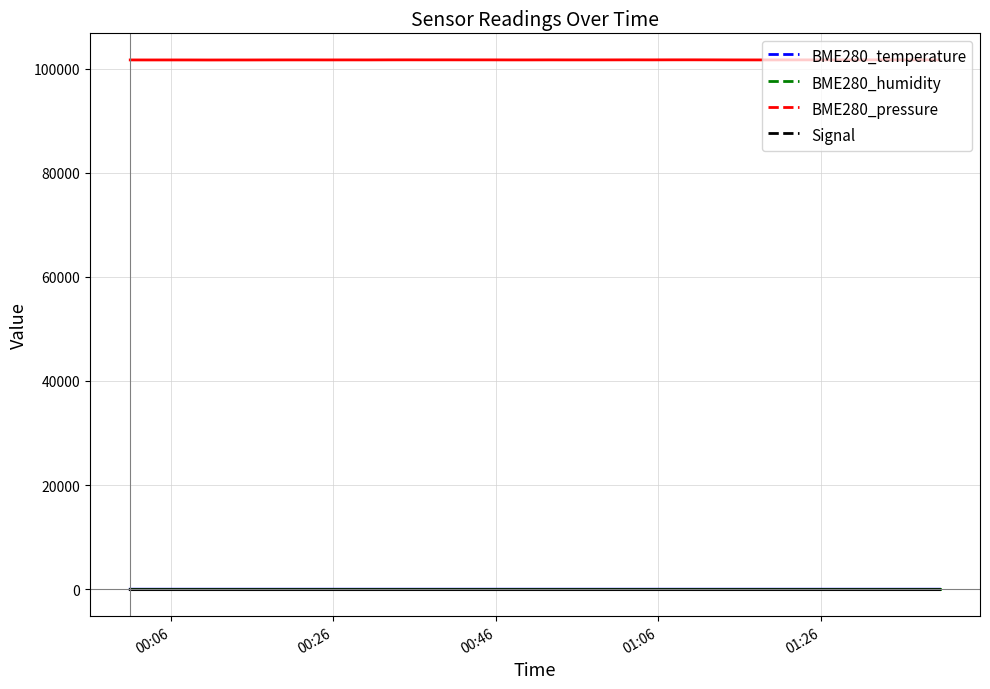

What is the maximum value shown in the chart?

101667.9